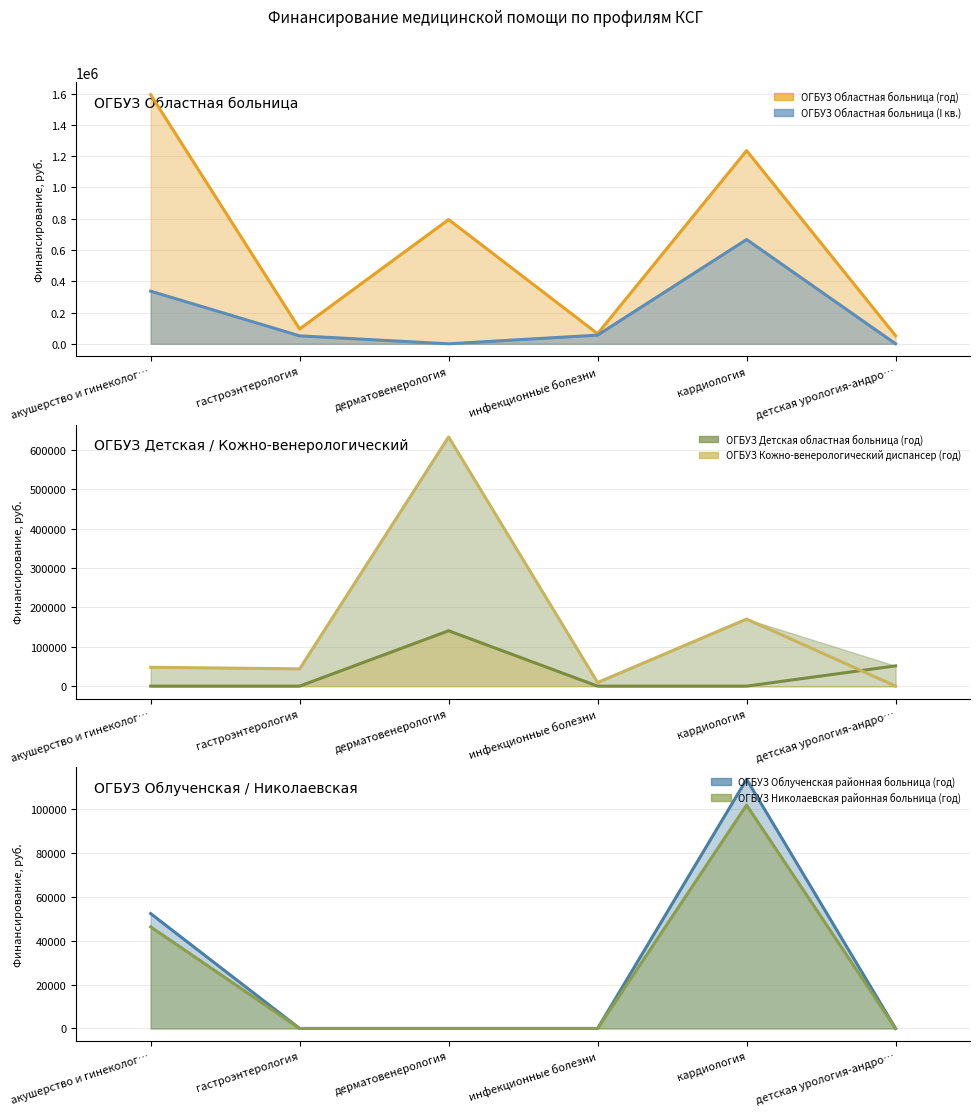

True or false: ОГБУЗ Облученская районная больница (год) (линия) and ОГБУЗ Кожно-венерологический диспансер (год) (линия) cross at least once.

True